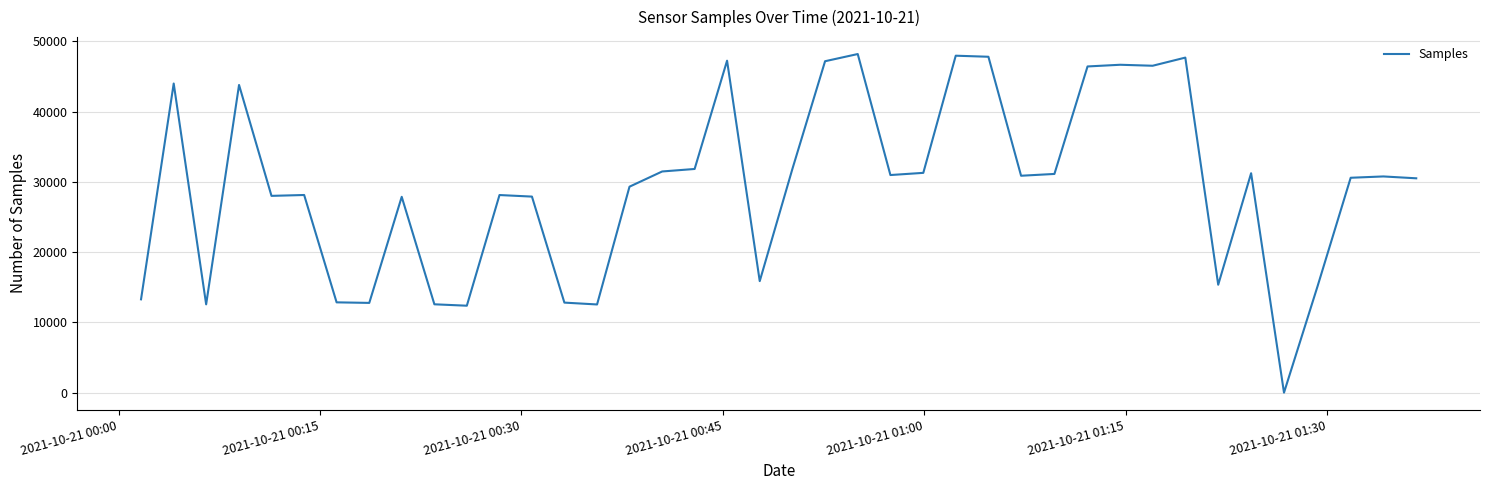

What is the greatest value displayed?

48192